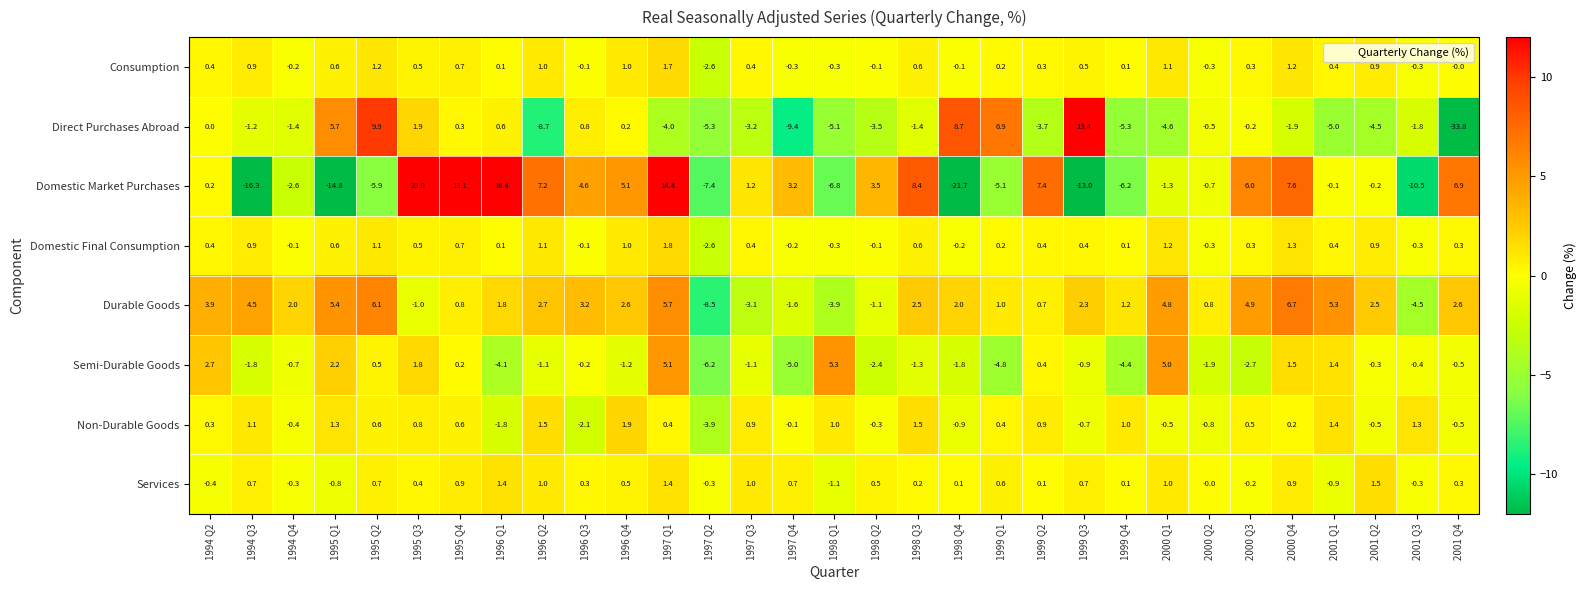

At which label does Direct Purchases Abroad first exceed -1?

1994 Q2